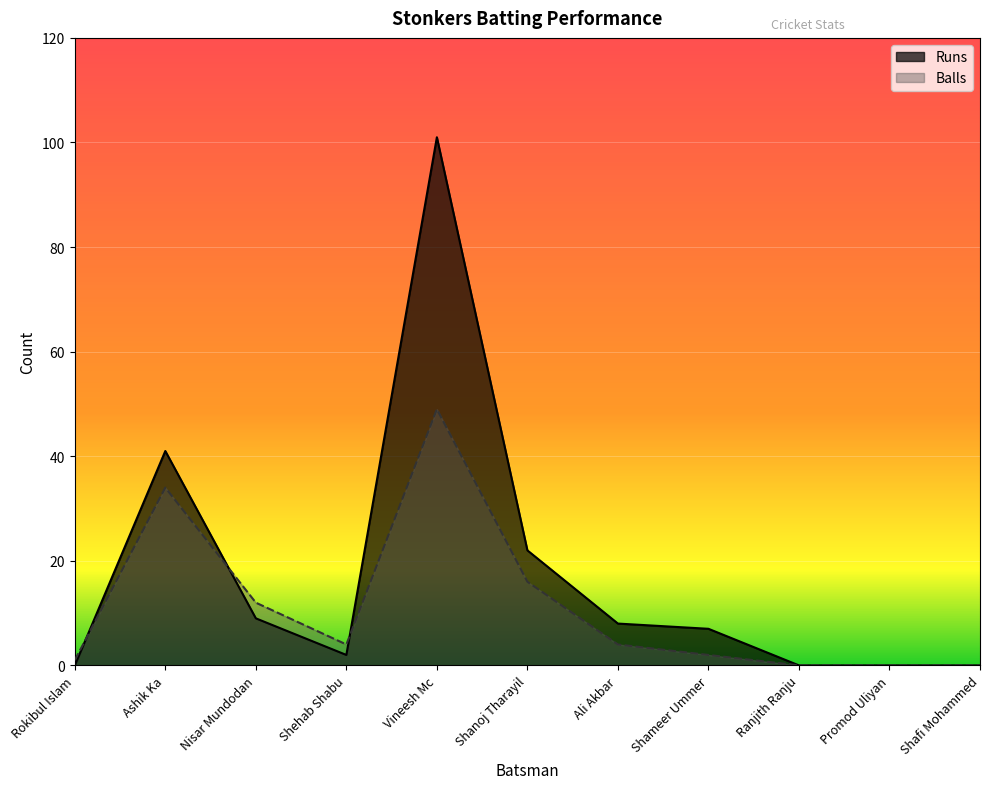

How many positive values does the Balls series have?

8